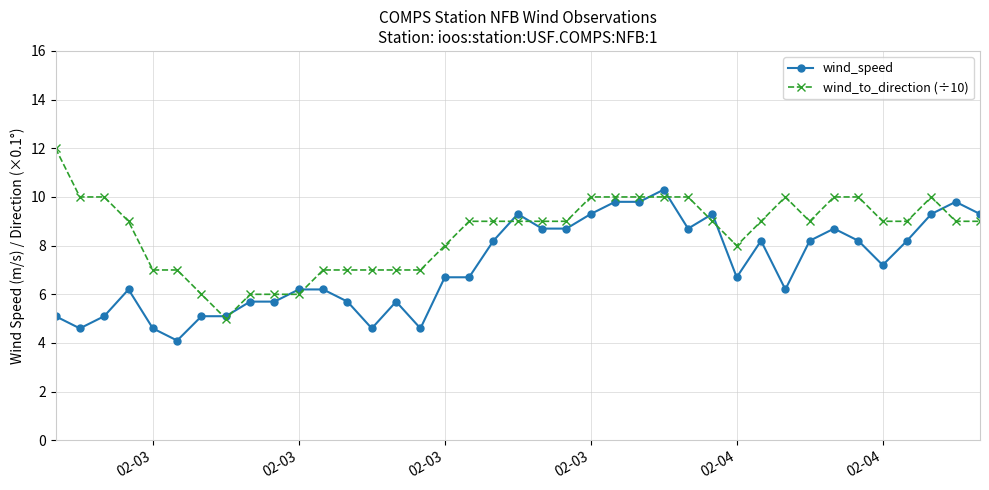

What is the greatest value displayed?

12.0